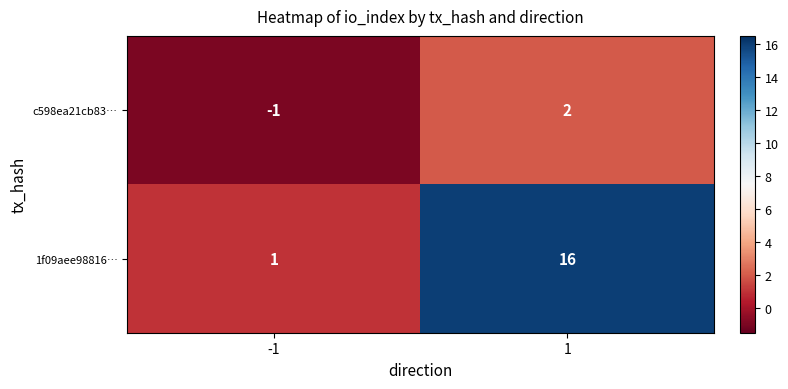

At which category is the sum across all series the highest?

1